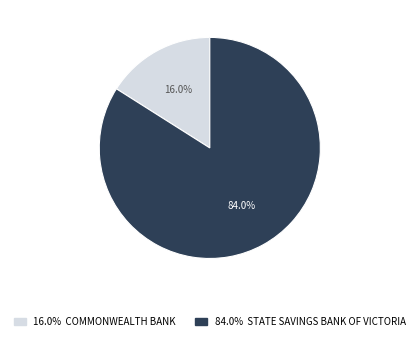

How many segments does this pie chart have?

2